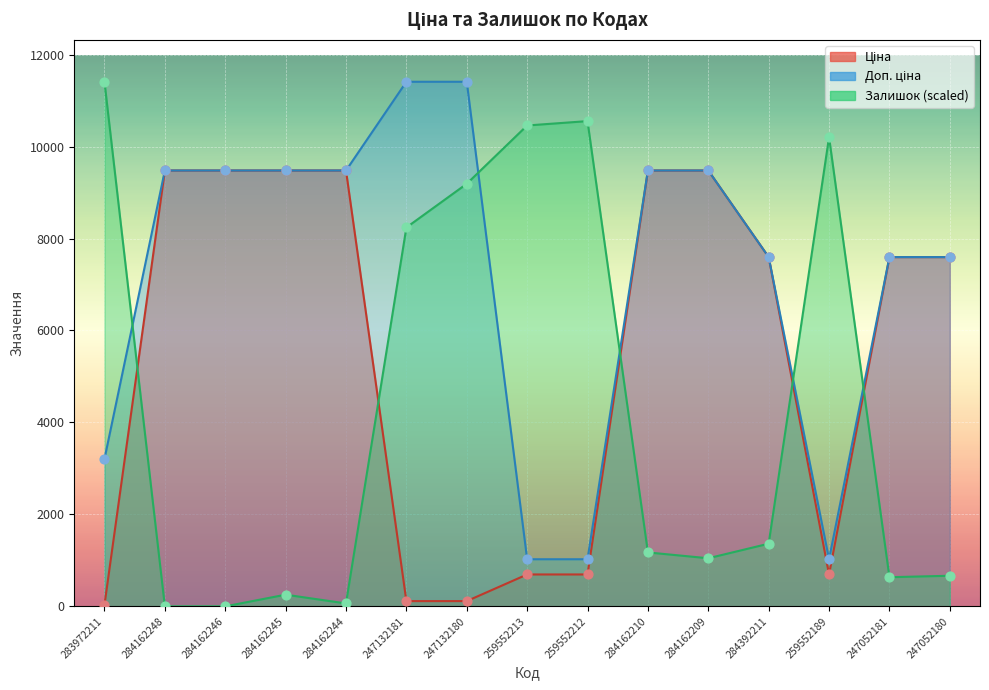

Which series has the largest Y range (max minus min)?

Залишок